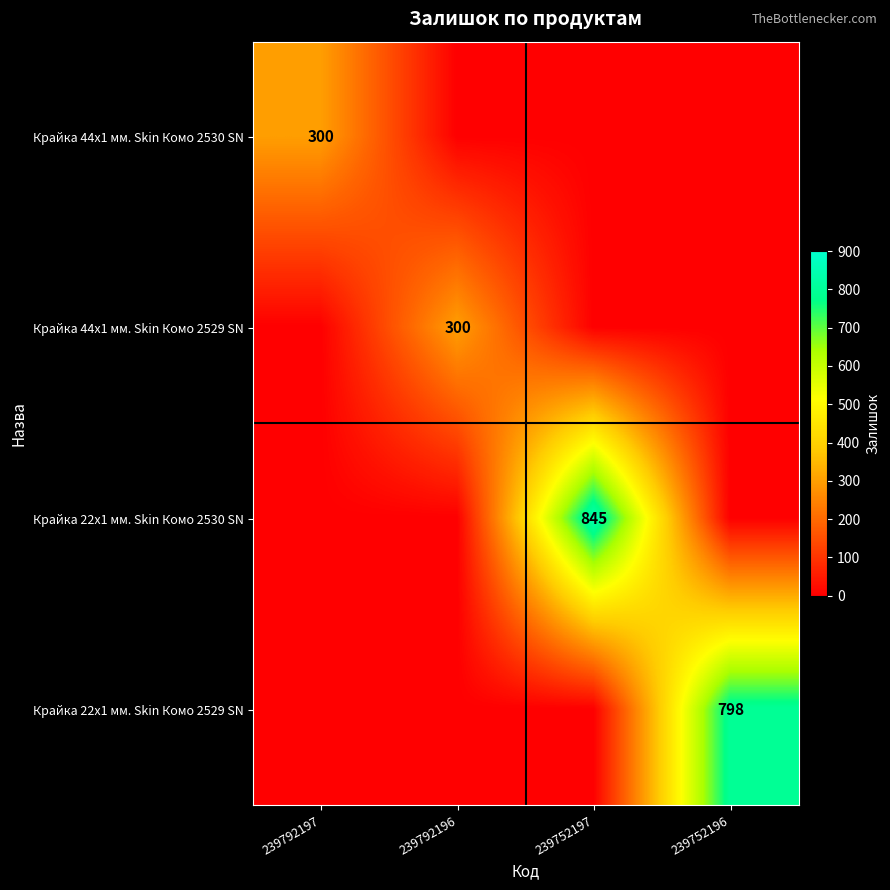

What is the minimum value shown in the chart?

1